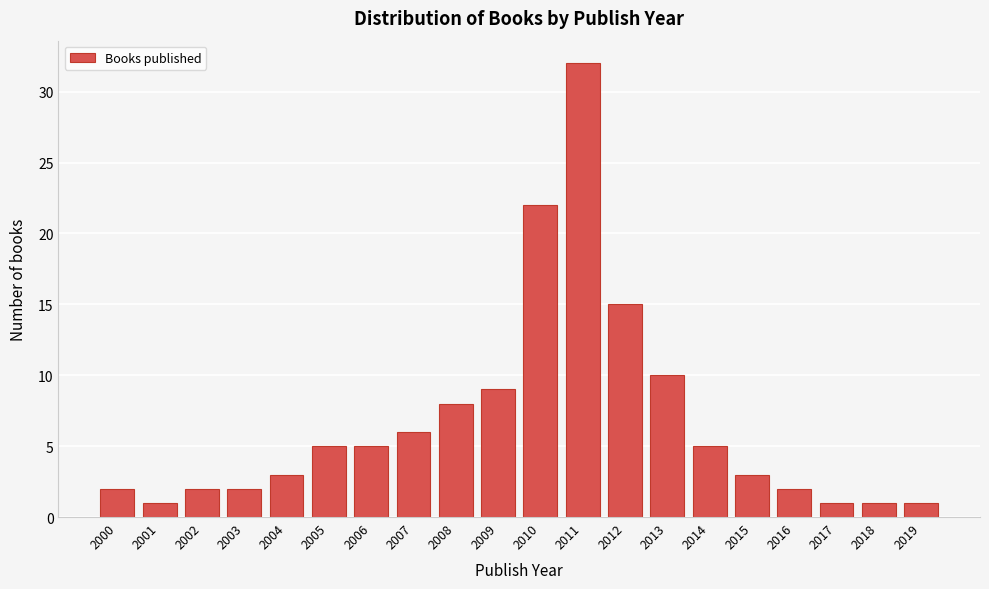

Reading right to left, list all the values displayed in this chart.

1	1	1	2	3	5	10	15	32	22	9	8	6	5	5	3	2	2	1	2